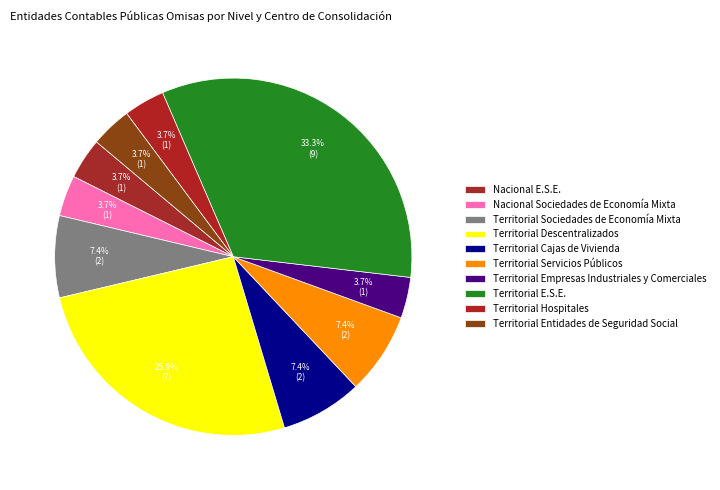

How many segments does this pie chart have?

10